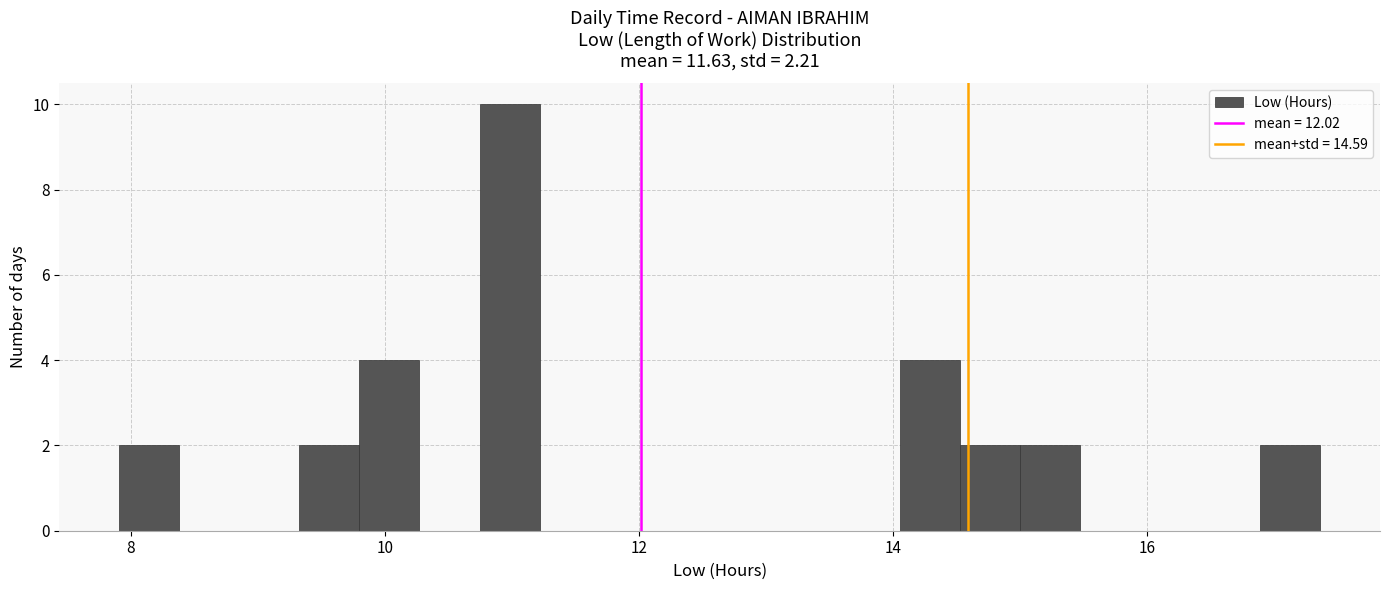

Read against the x-axis, roughly where is the centre of the tallest bar?

11.0